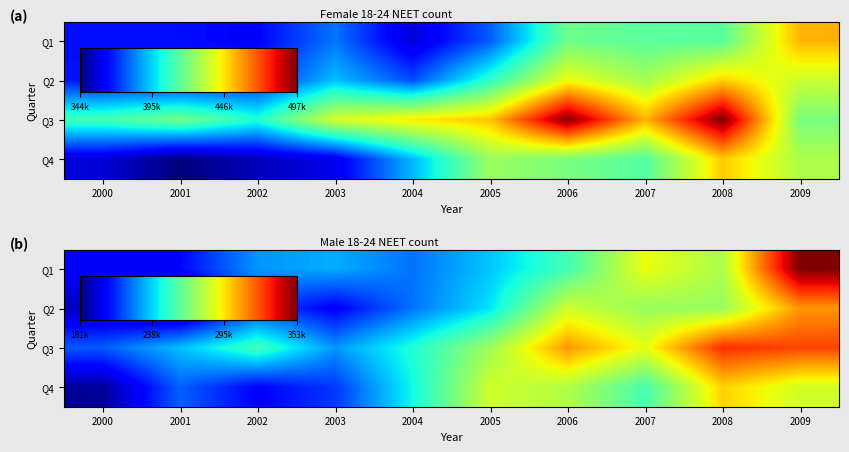

At which category does the chart reach its peak across all series?

2009